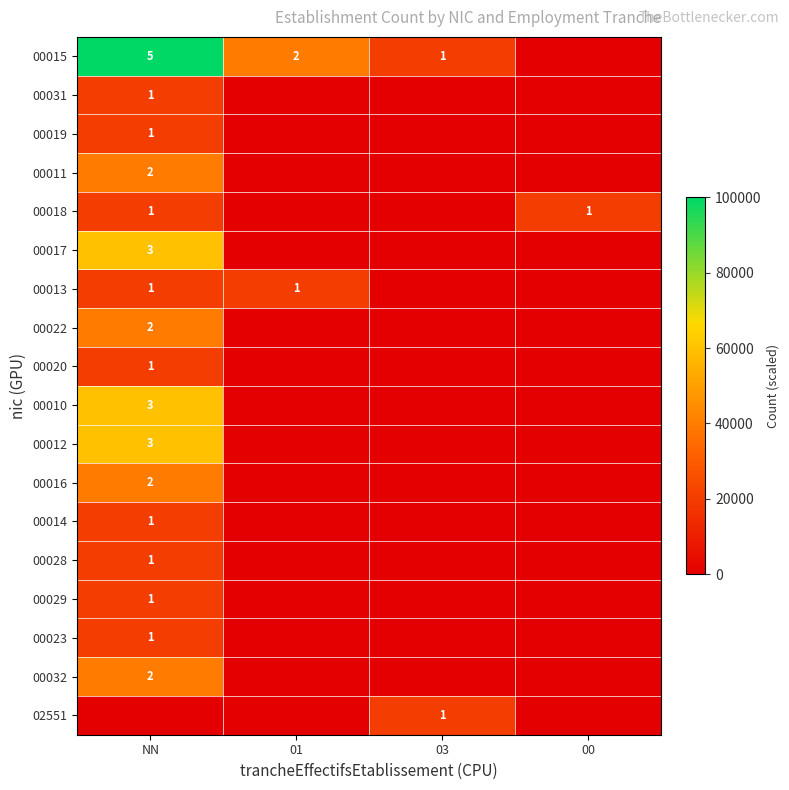

What is the spread (max minus min) of values at NN?

100000